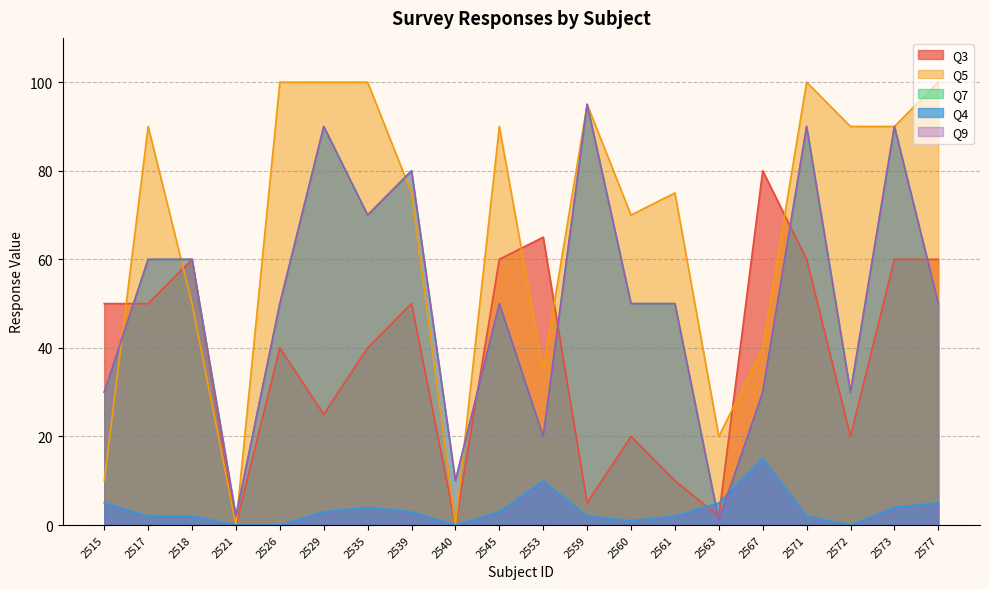

At which category does the chart reach its minimum across all series?

2521